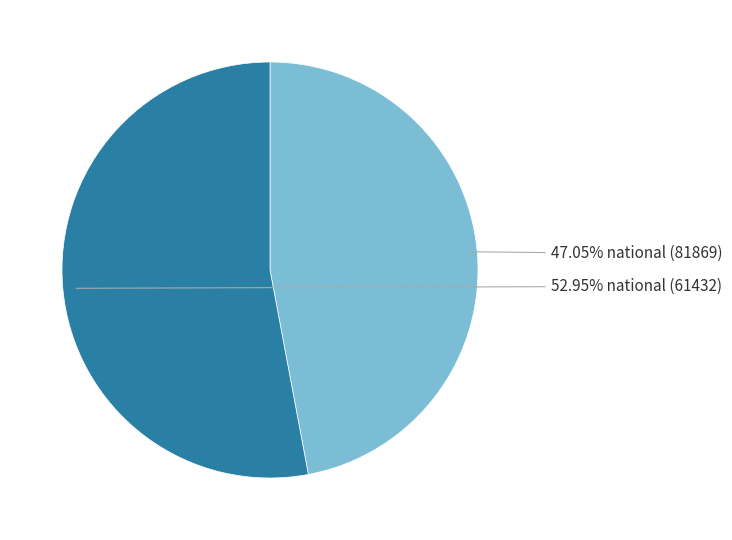

Does any single category account for the majority?

Yes